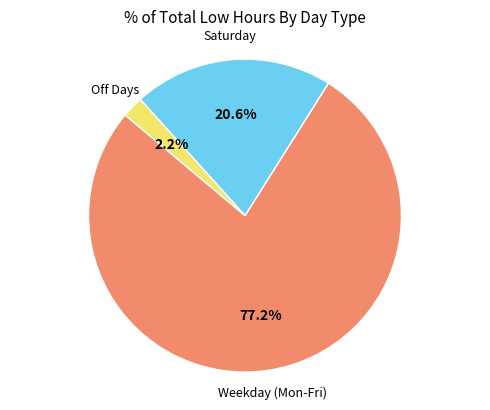

Is there any slice that represents more than half of the pie?

Yes